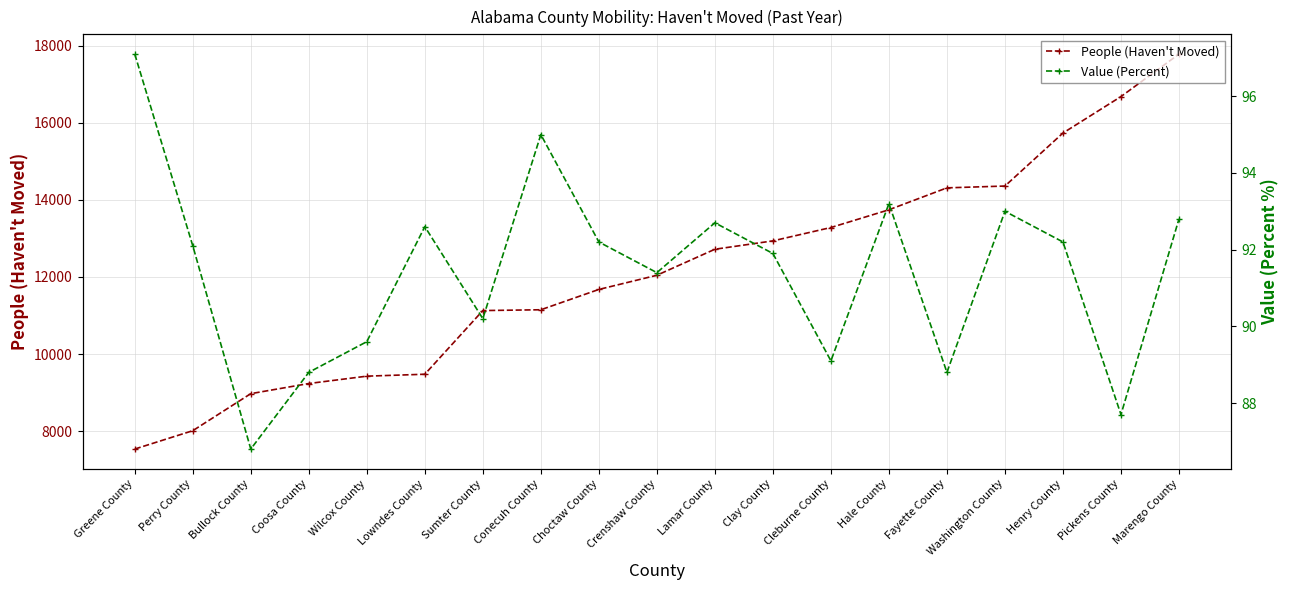

The People (Haven't Moved) series shows 22620.1 at Henry County. True or false?

False